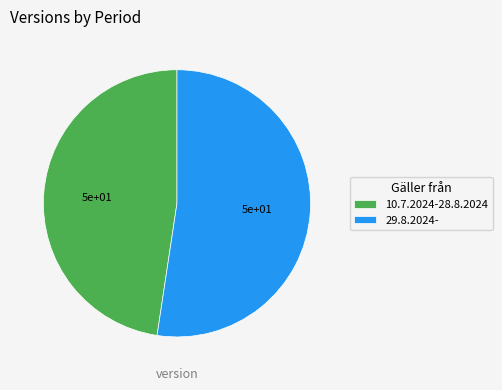

The 10.7.2024-28.8.2024 slice represents 48% of the pie. True or false?

True